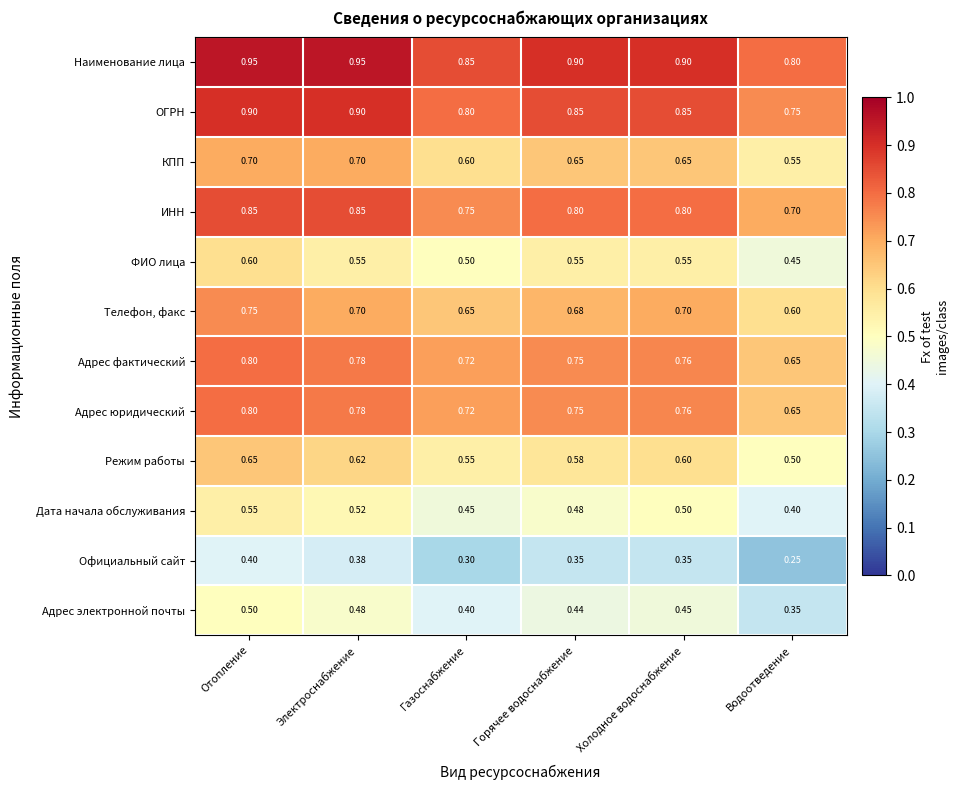

Is the value of Наименование лица at Газоснабжение greater than the value of Адрес фактический at Газоснабжение?

Yes